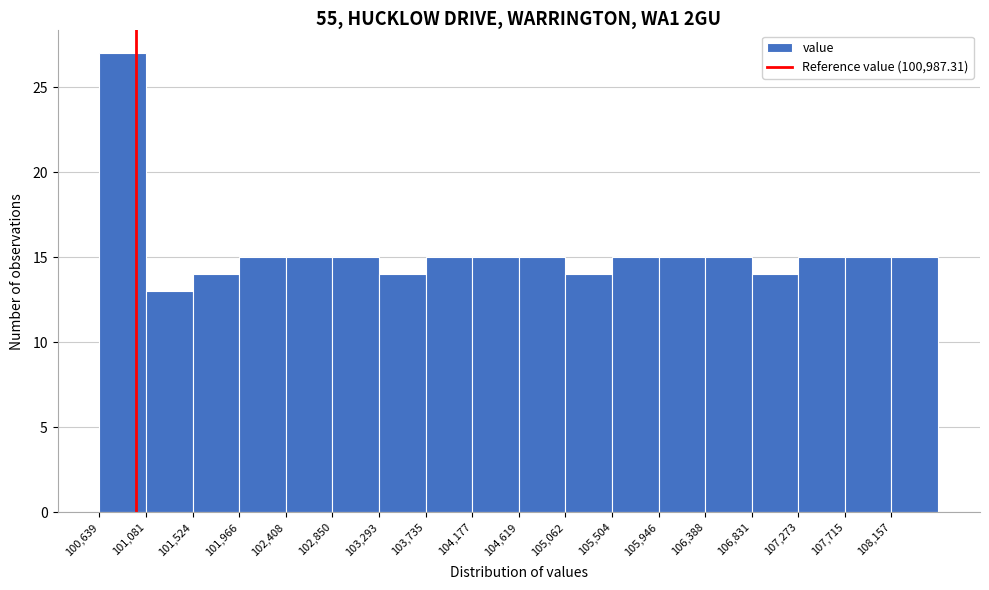

Over which range of the x-axis is the bar tallest?

100650 to 101100